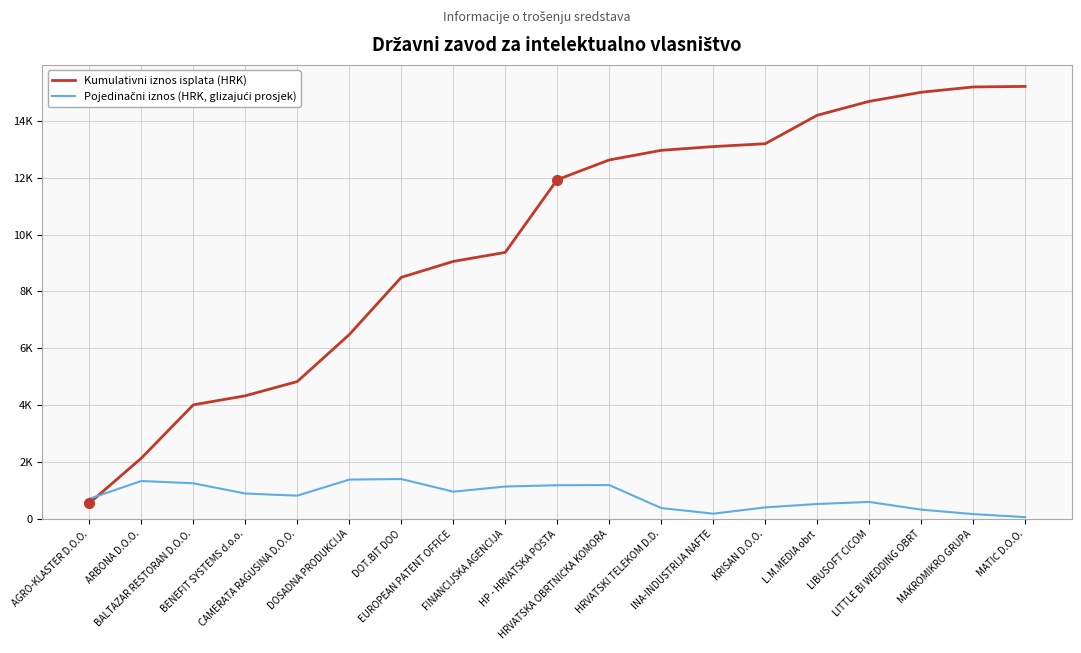

Does the chart display data point markers on the line(s)?

No